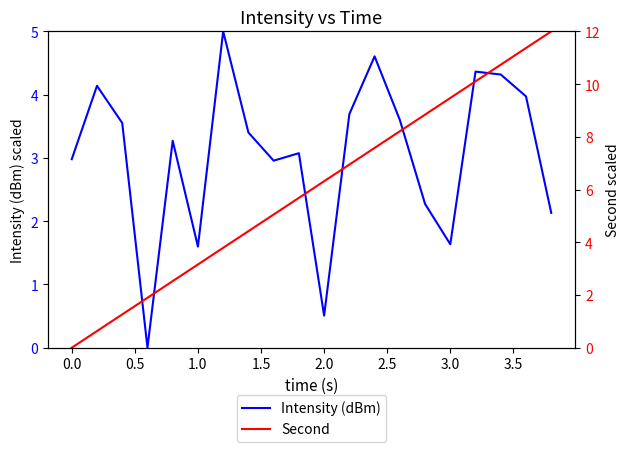

Reading left to right, transcribe all the data shown in this chart.

Intensity (dBm): 3.0	4.1	3.6	0.0	3.3	1.6	5.0	3.4	3.0	3.1	0.5	3.7	4.6	3.6	2.3	1.6	4.4	4.3	4.0	2.1
Second: 0.0	0.6	1.3	1.9	2.5	3.2	3.8	4.4	5.1	5.7	6.3	6.9	7.6	8.2	8.8	9.5	10.1	10.7	11.4	12.0